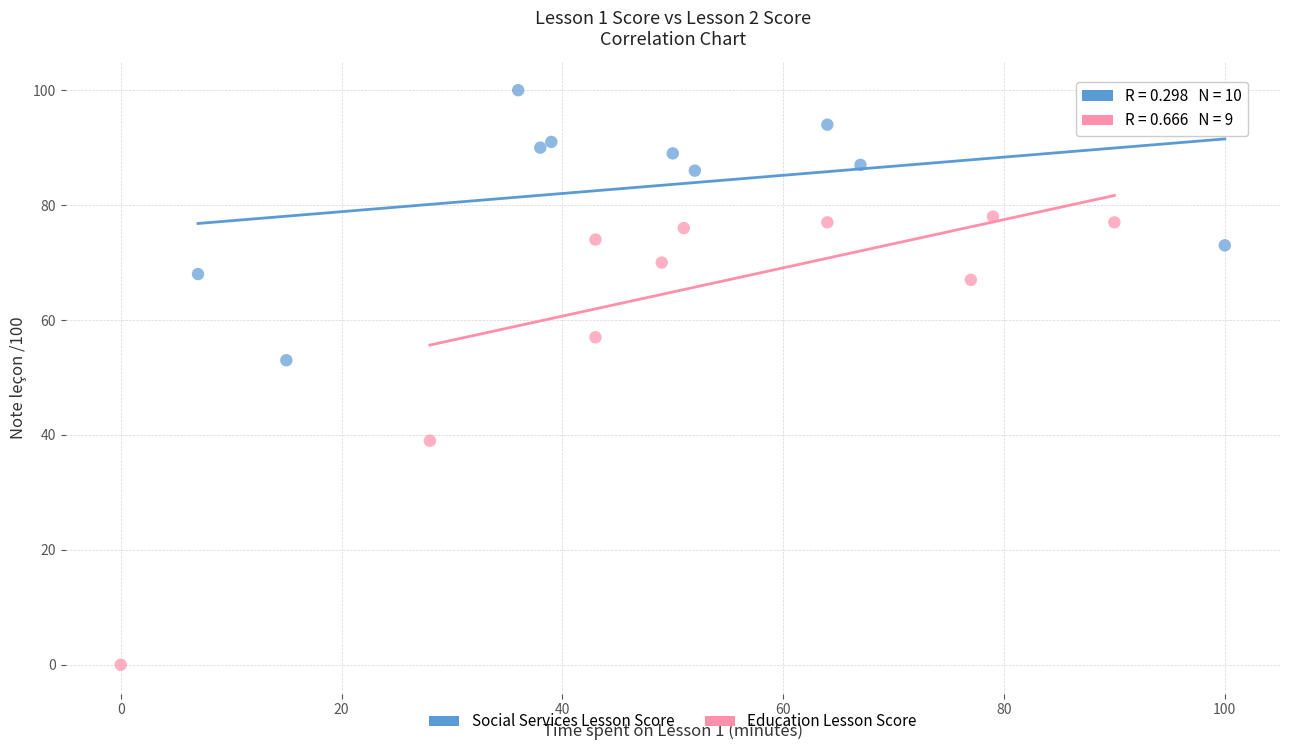

Which series contains the highest Y value?

Social Services Lesson Score